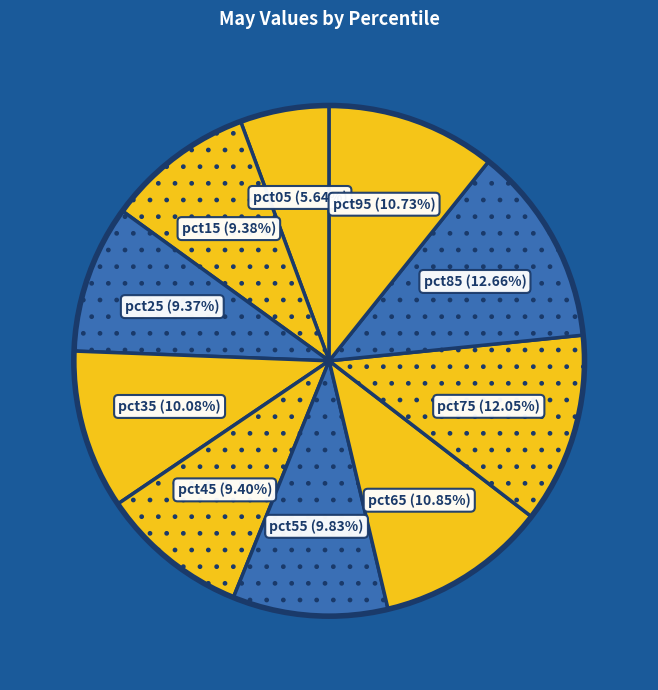

How many slices are in this pie chart?

10